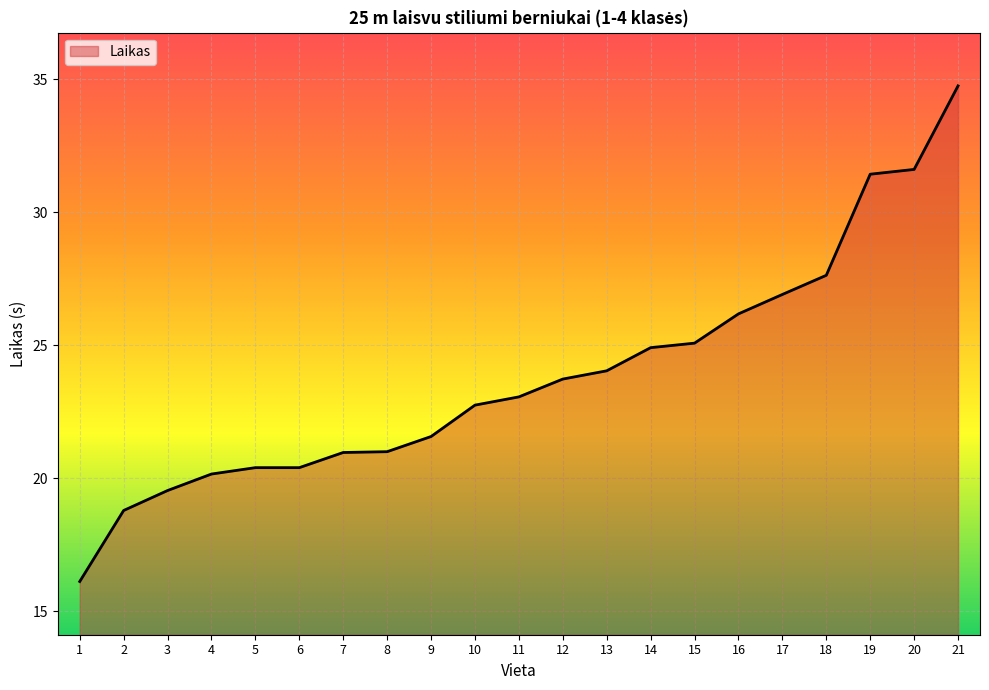

What is the approximate value at 7?

21.0